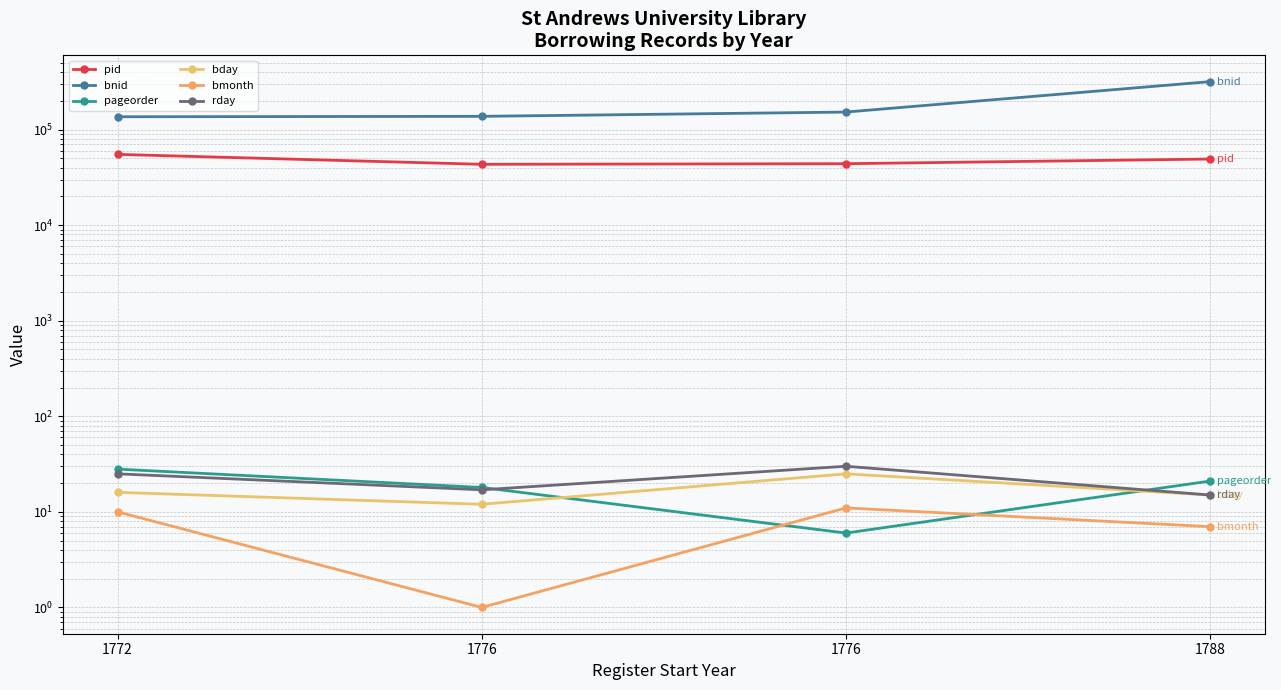

Which has a higher value, 1772 or 1776?

1772